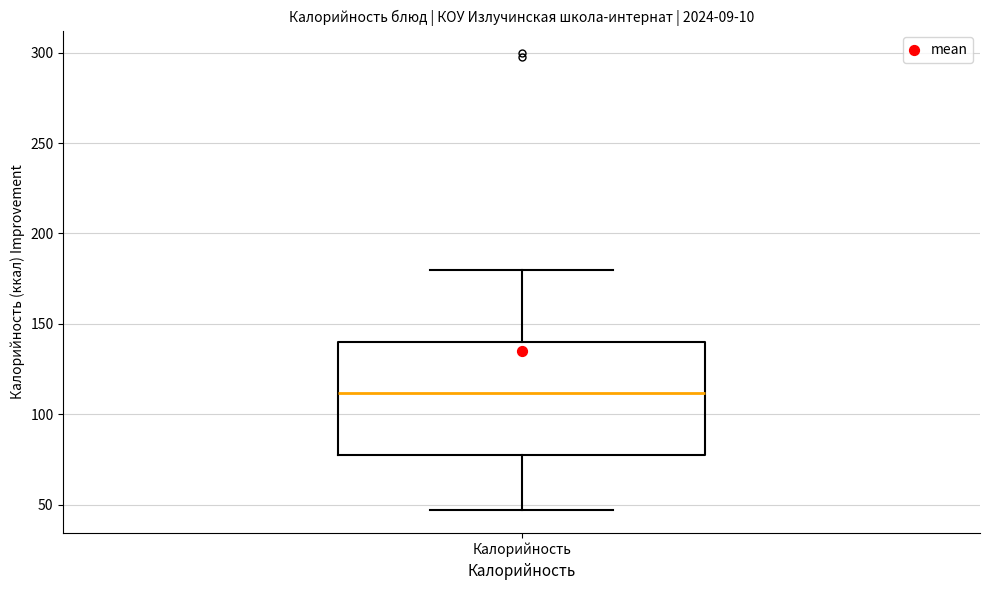

Read this box plot against the y-axis: the position of the median line, the range covered by the box, and the ends of both whiskers. The values are not printed on the chart, so give them approximately, as read against the axis.

median 110, box 80 to 140, whiskers 45 to 180